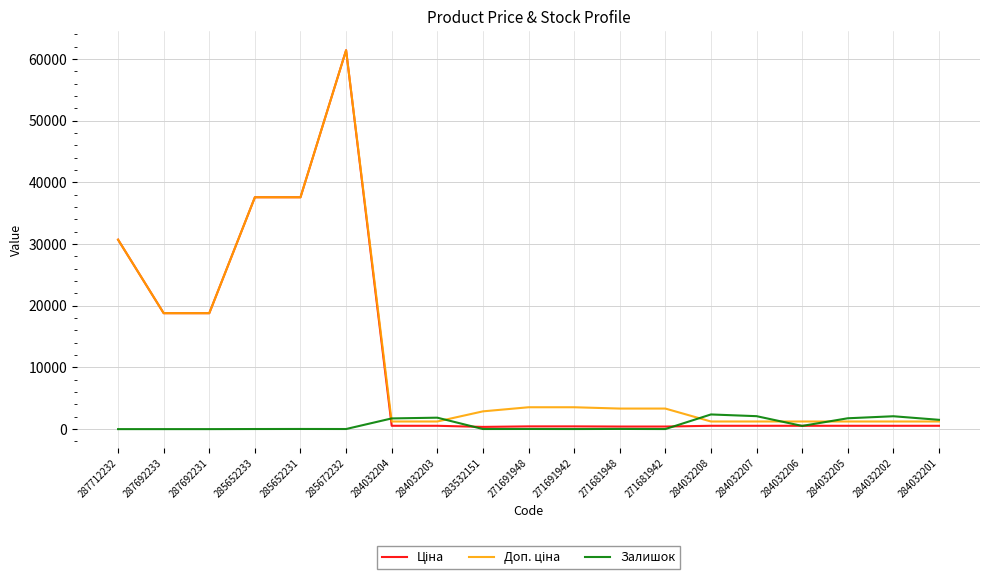

What is the maximum value shown in the chart?

61434.3